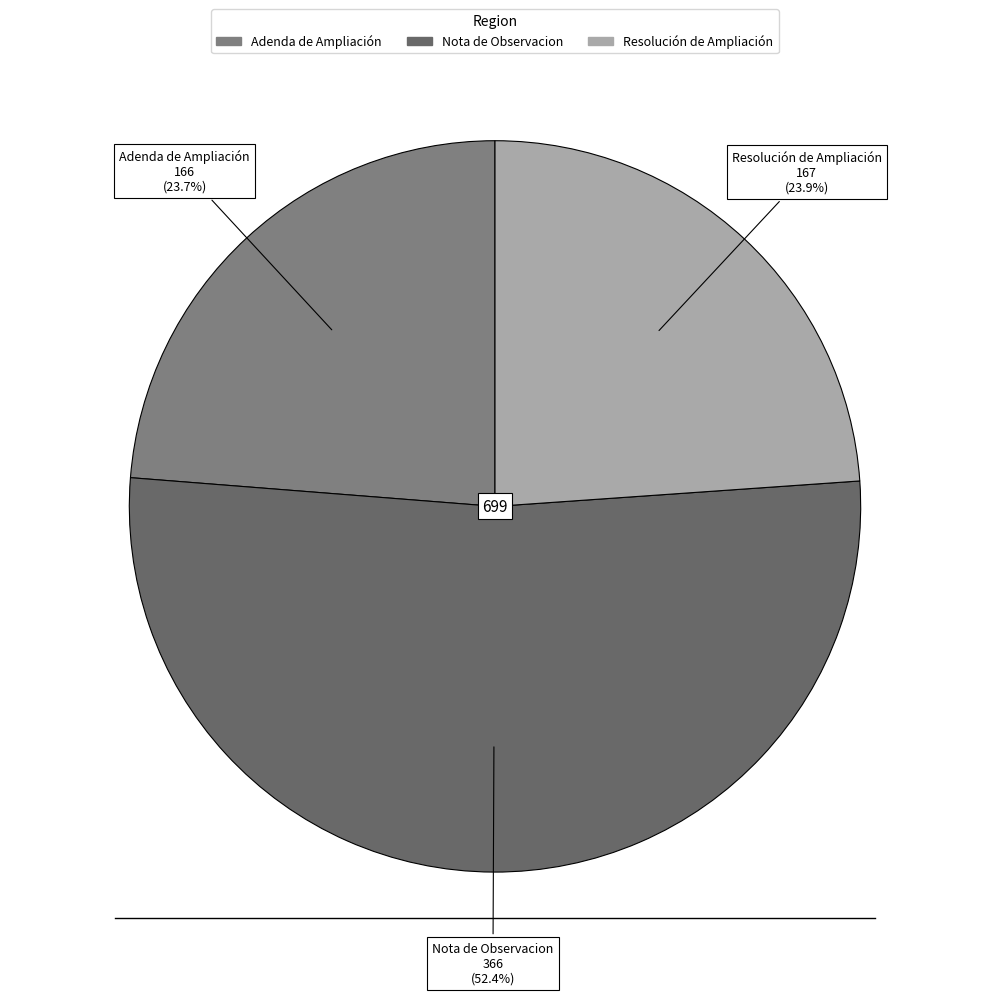

Which category has the biggest portion of the pie?

Nota de Observacion